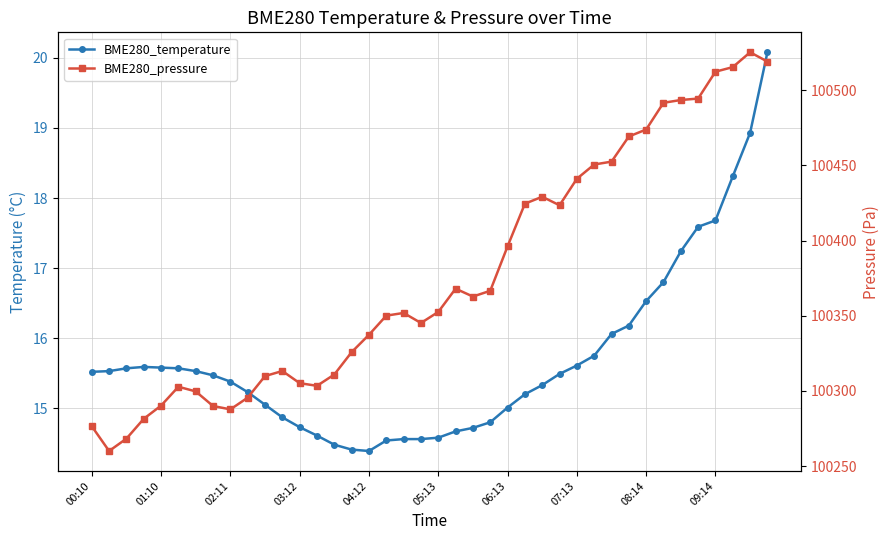

In BME280_temperature, how many points are higher than both neighbors (excluding endpoints)?

1